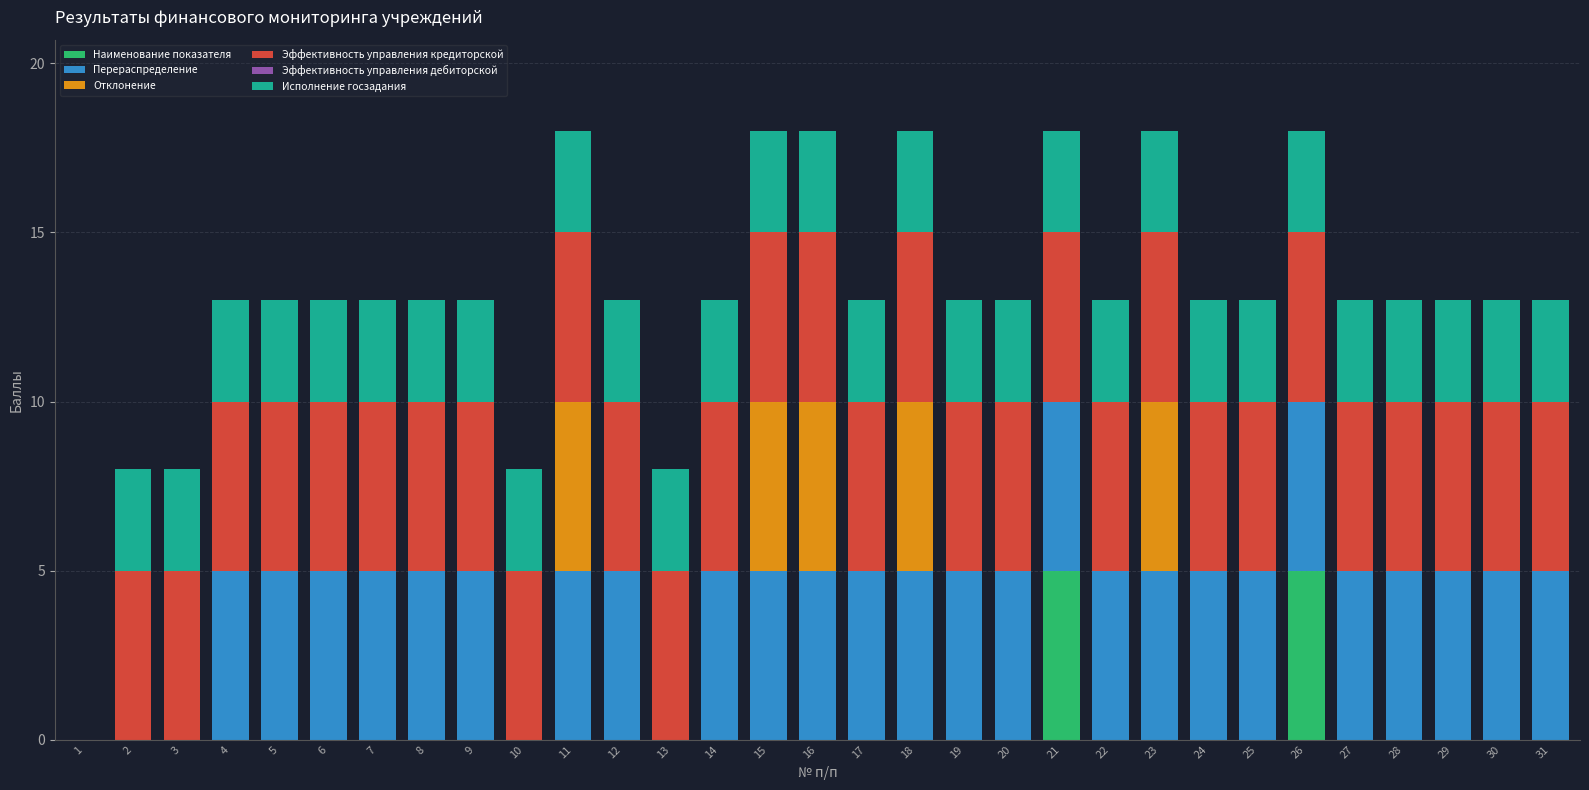

What is the maximum value for Наименование показателя?

5